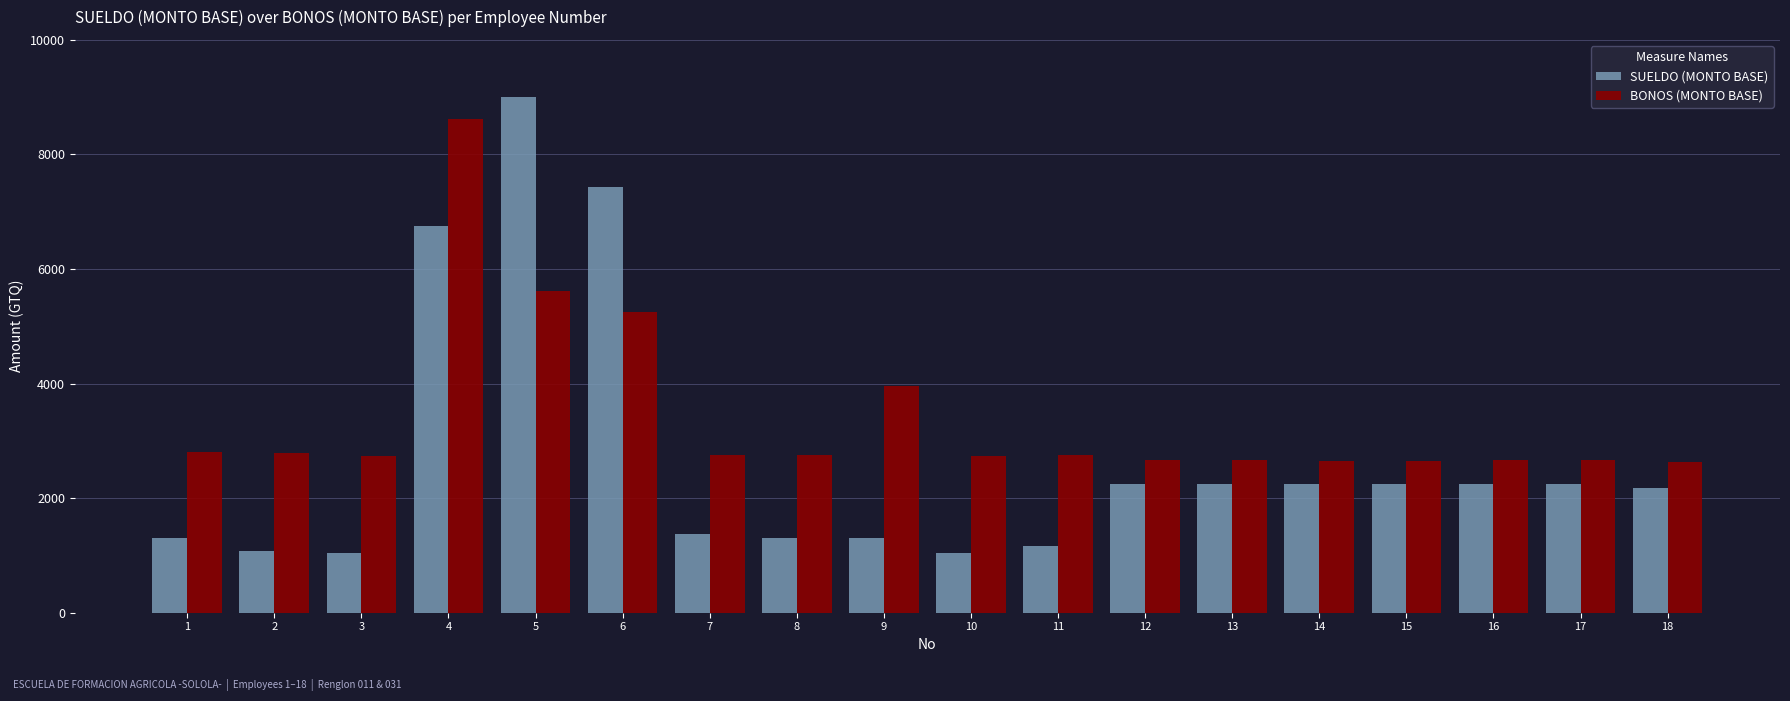

At 4, list the series in order from smallest to largest.

SUELDO (MONTO BASE), BONOS (MONTO BASE)